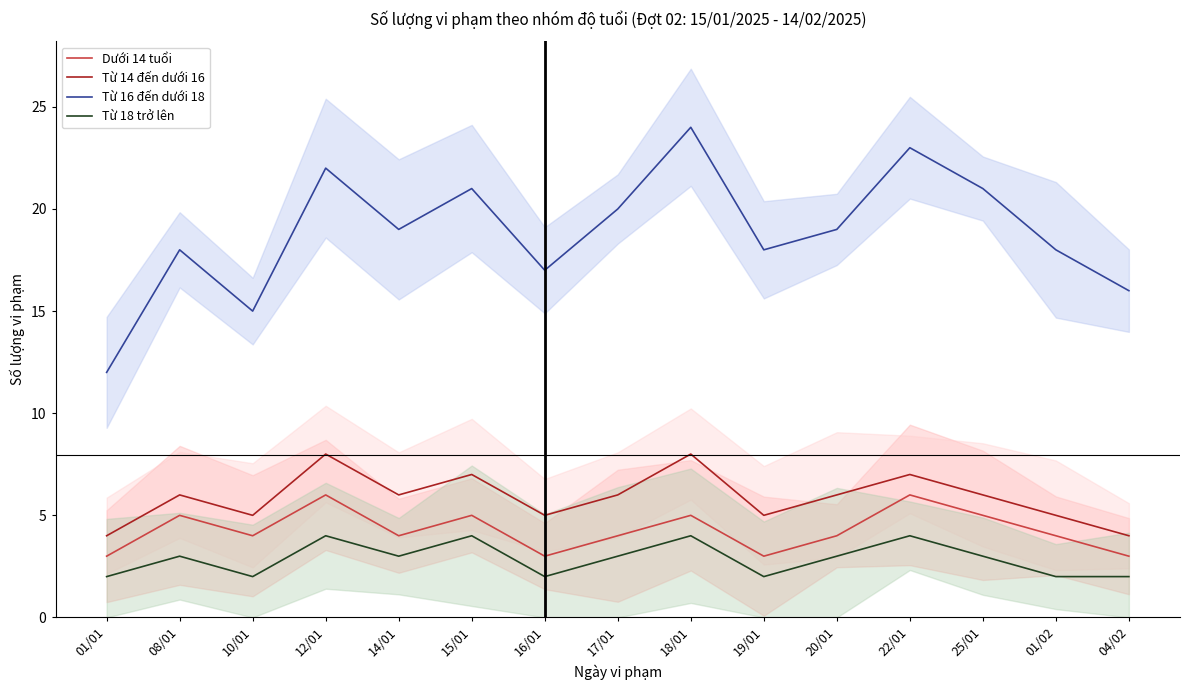

True or false: Từ 18 trở lên and Dưới 14 tuổi intersect in this chart.

False